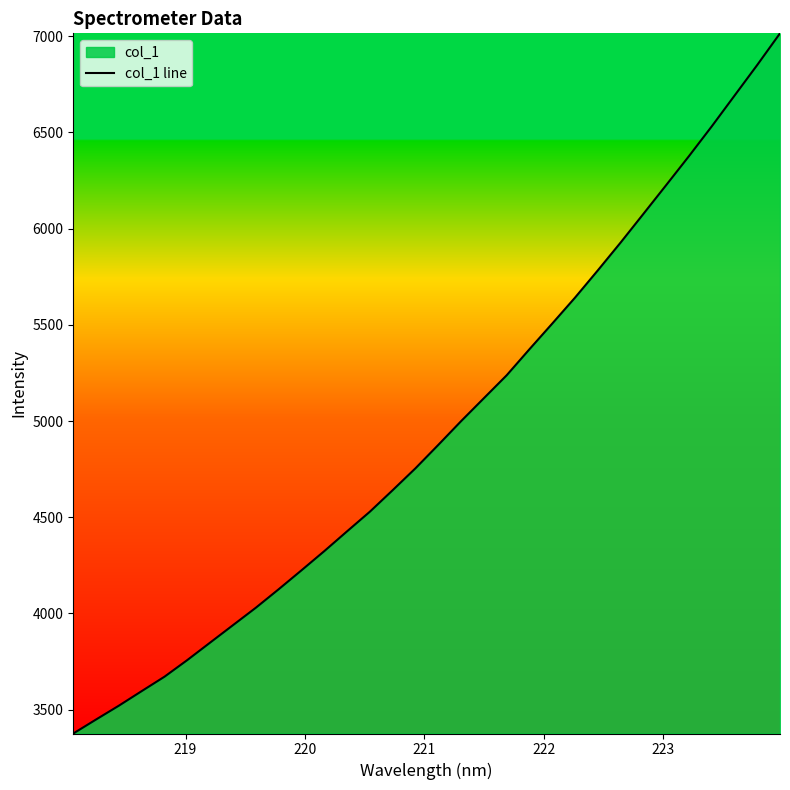

What is the smallest value displayed?

3375.8